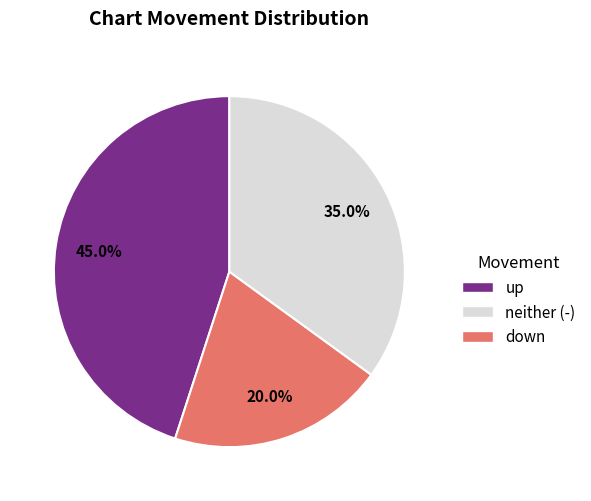

Is there a majority slice in this chart?

No